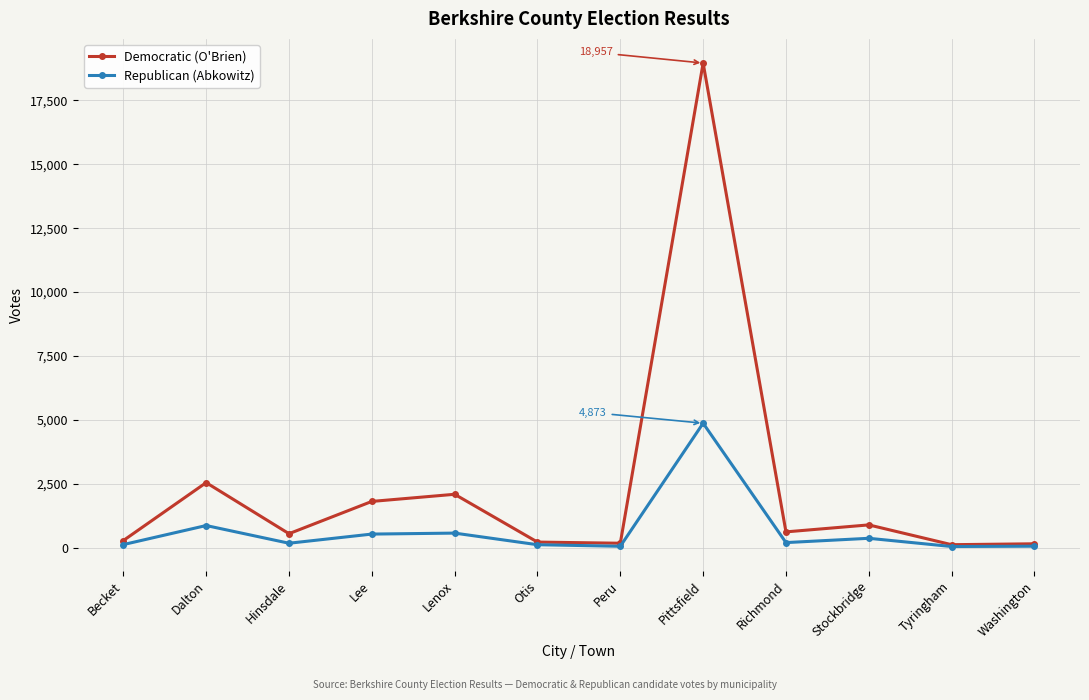

True or false: Republican (Abkowitz) has more than 2 interior local peaks.

True